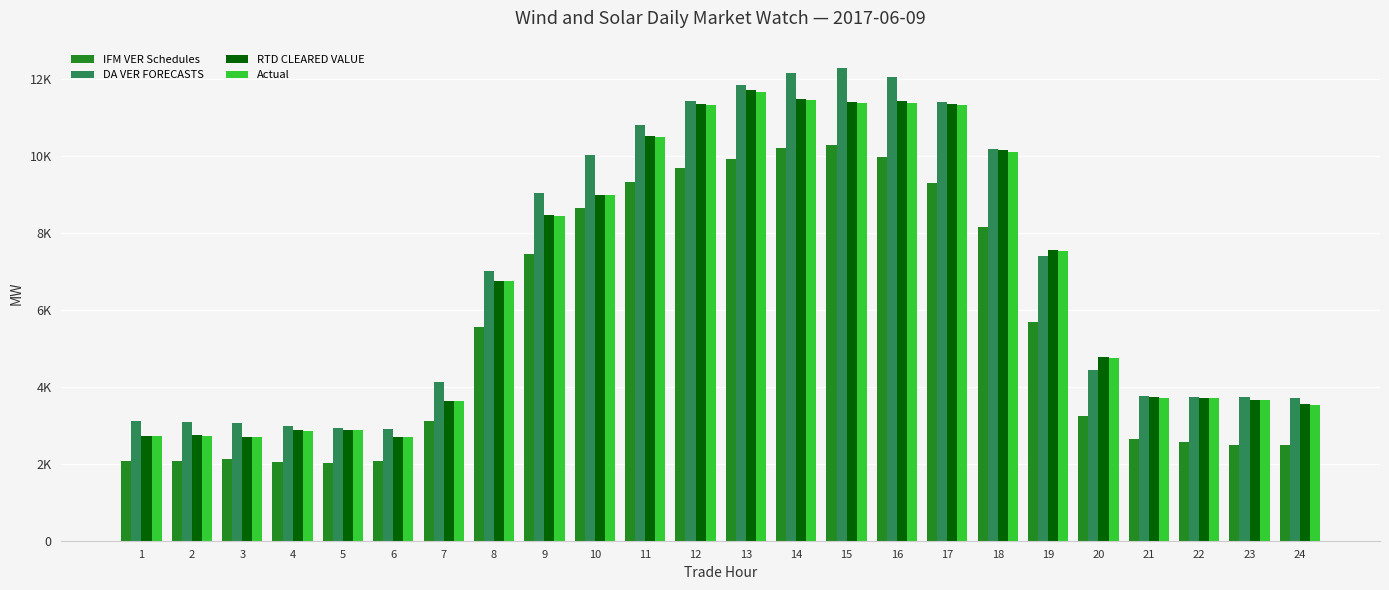

What are all the series names shown in the legend?

IFM VER Schedules, DA VER FORECASTS, RTD CLEARED VALUE, Actual